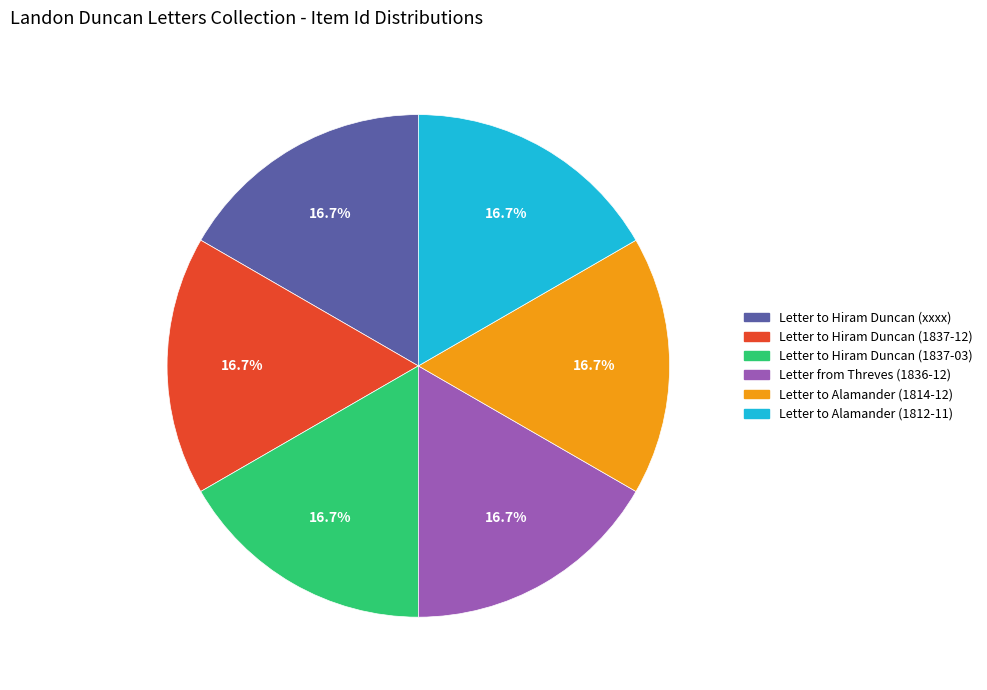

Is there any slice that represents more than half of the pie?

No